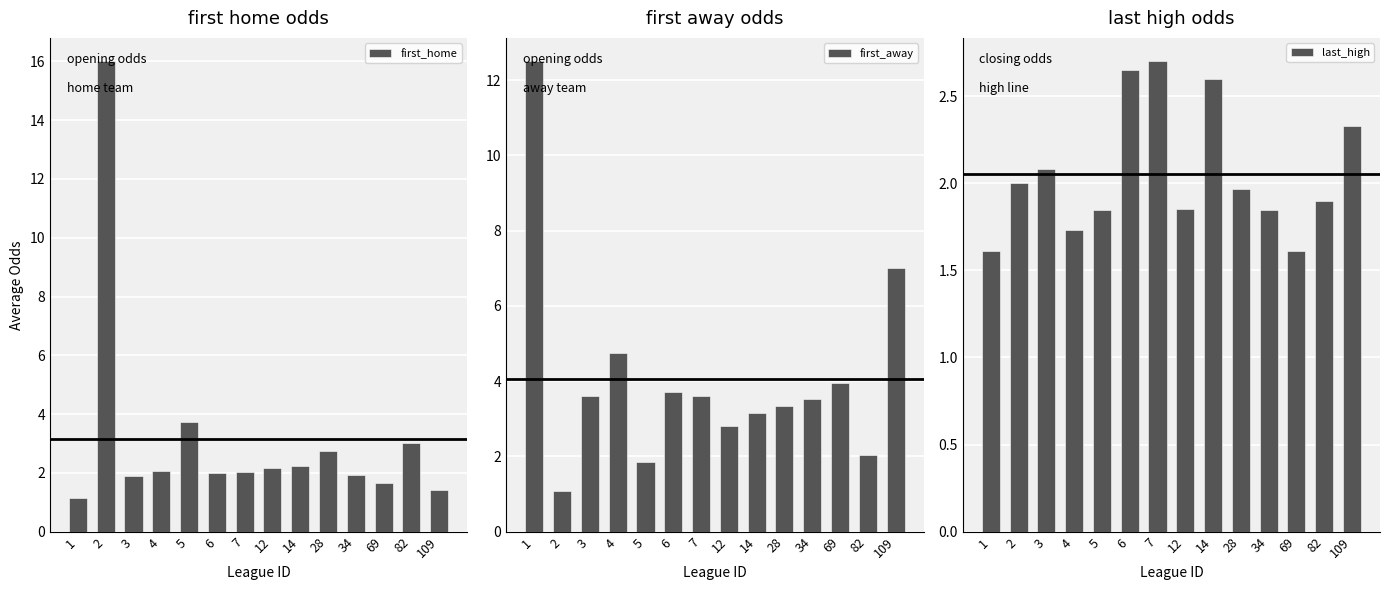

List the labels in order of first_away value, largest first.

1, 109, 4, 69, 6, 3, 7, 34, 28, 14, 12, 82, 5, 2